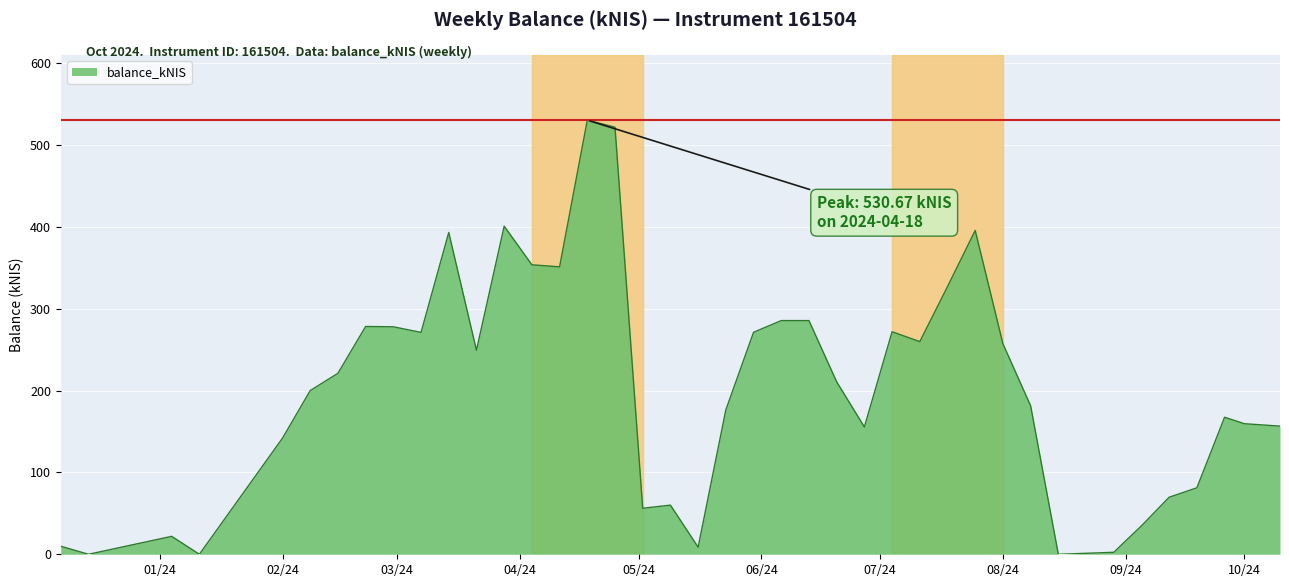

What is the maximum value shown in the chart?

530.7